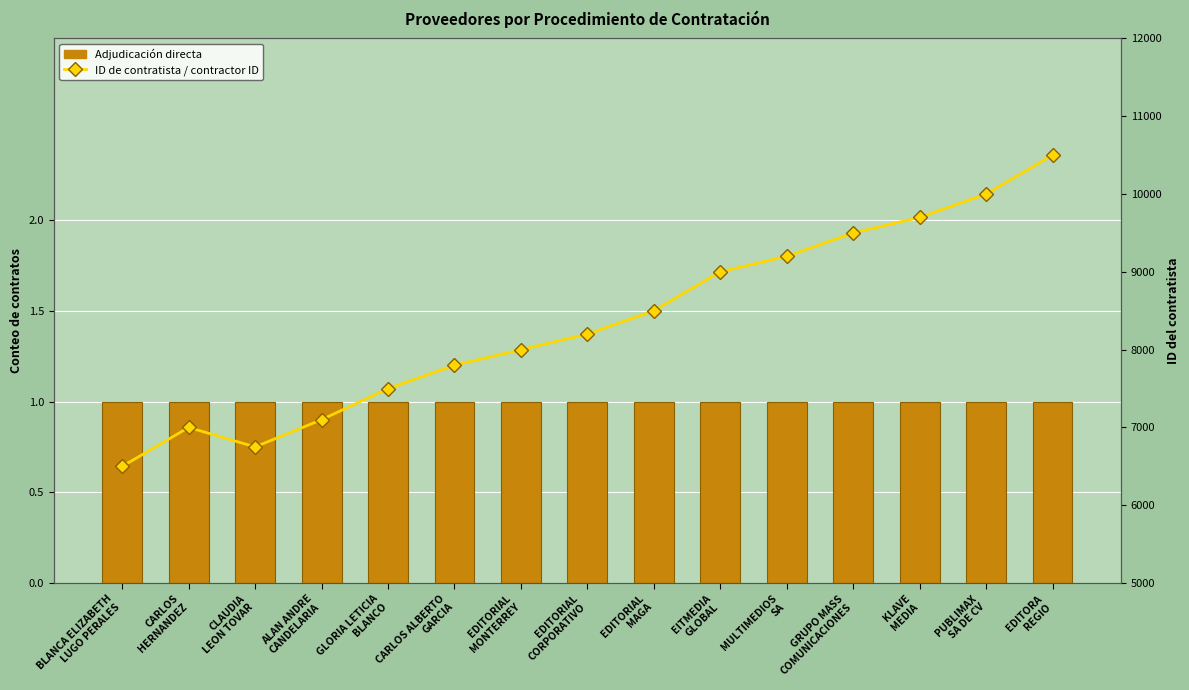

What is the sum of all ID de contratista / contractor ID values?

125250